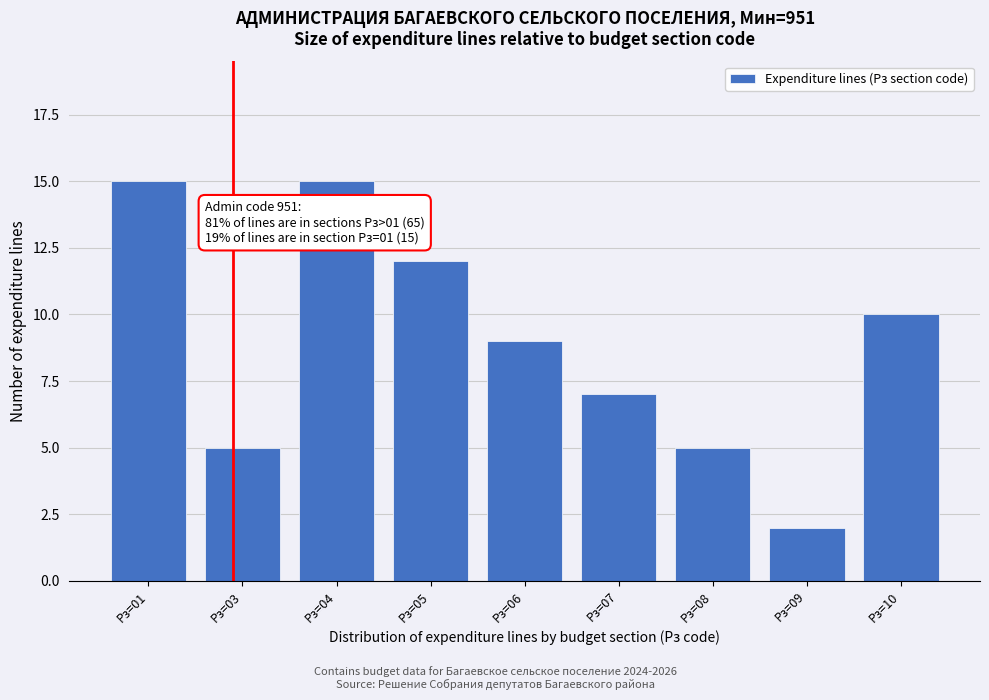

Reading left to right, extract all data points from this chart.

Рз=01=15	Рз=03=5	Рз=04=15	Рз=05=12	Рз=06=9	Рз=07=7	Рз=08=5	Рз=09=2	Рз=10=10